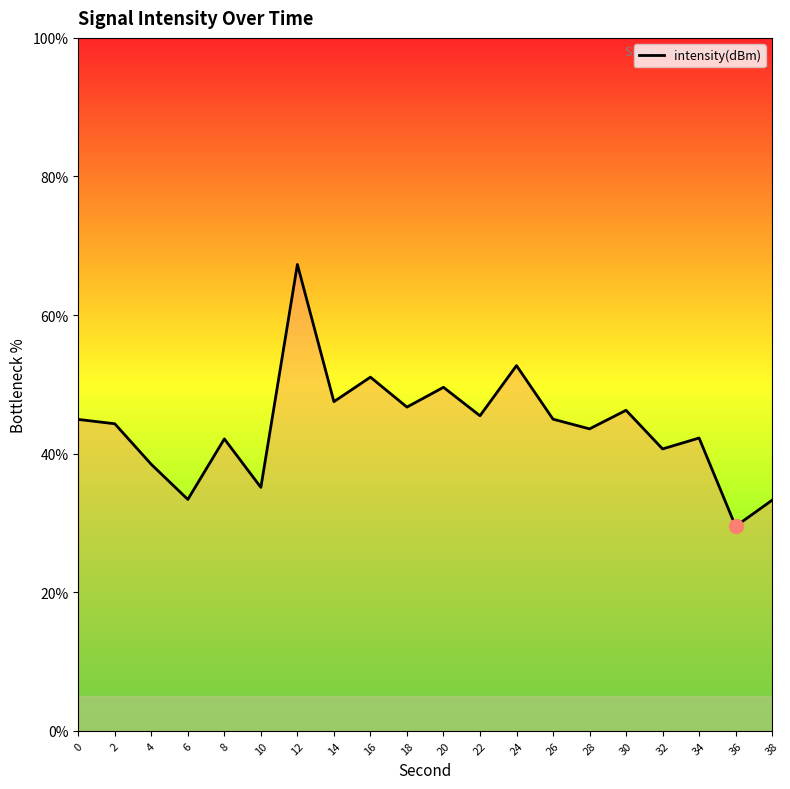

What is the change in value from 2 to 18?

+2.4